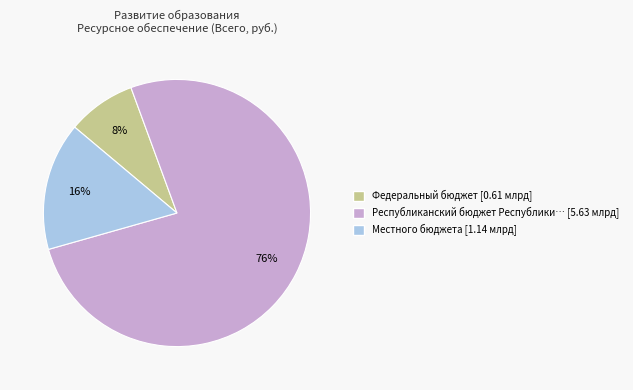

Does any single category account for the majority?

Yes